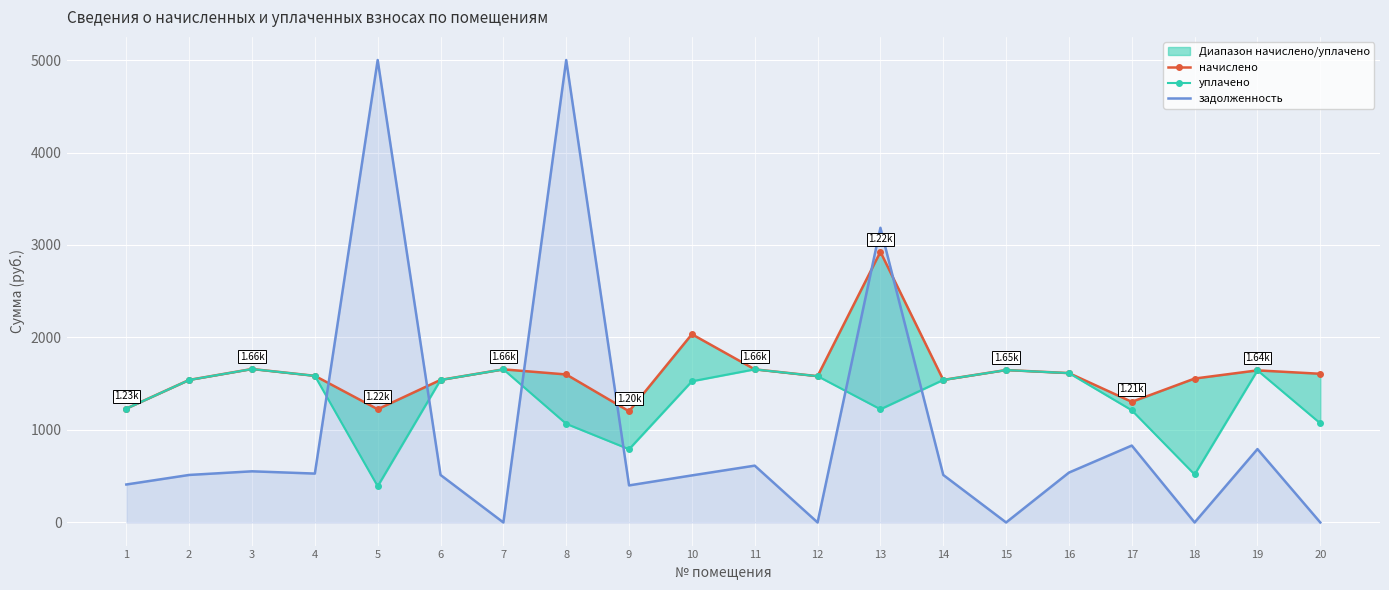

How many positive values does the задолженность series have?

15